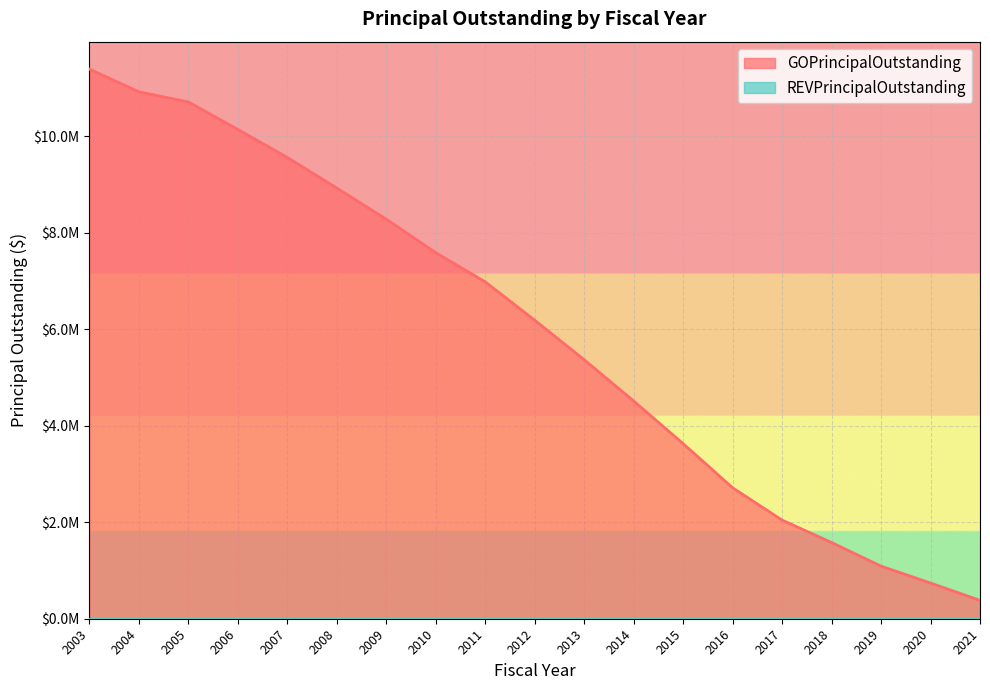

Reading left to right, extract all data points from this chart.

11395000	10925000	10715000	10145000	9565000	8930000	8285000	7590000	6985000	6190000	5370000	4515000	3630000	2715000	2045000	1580000	1090000	740000	380000